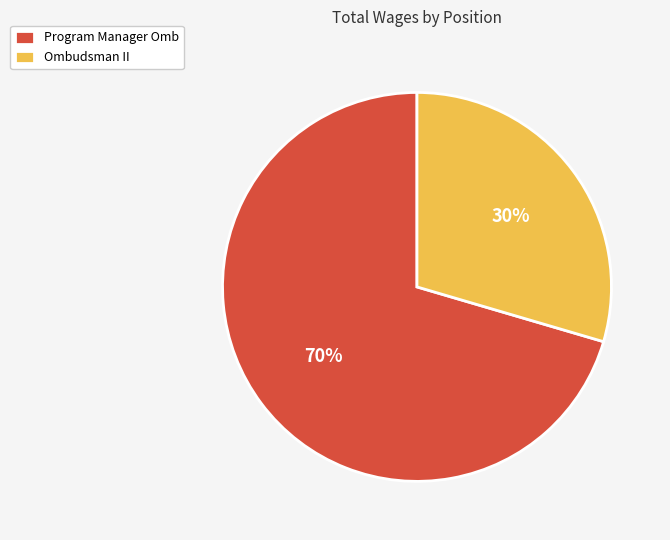

What is the smallest slice in the pie chart?

Ombudsman II